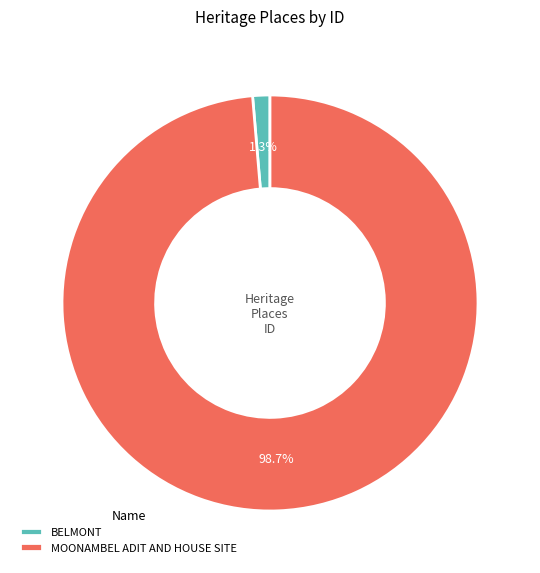

Is the sum of MOONAMBEL ADIT AND HOUSE SITE and BELMONT greater than half?

Yes